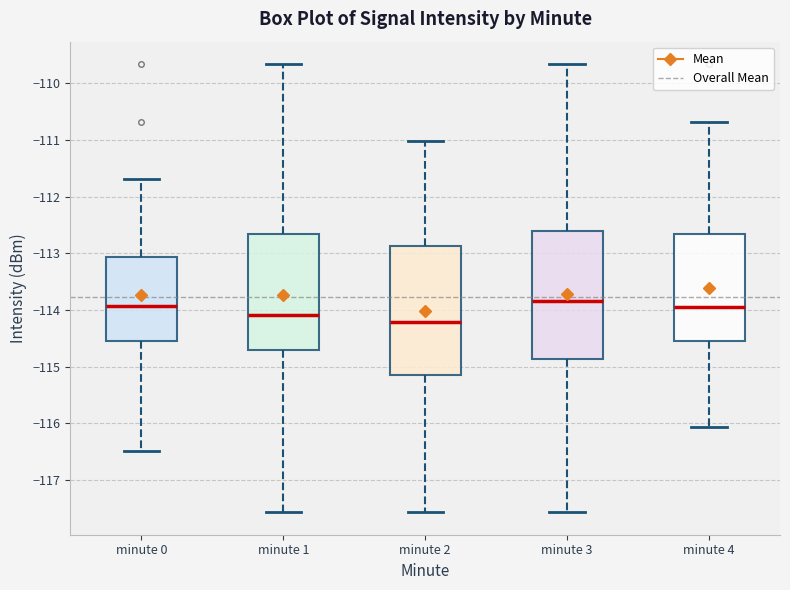

Reading left to right, transcribe this box plot: for each box, give where its median line is, the range the box spans, and where its two whiskers end, as read against the y-axis. The values are not printed on the chart, so give them approximately, as read against the axis.

minute 0: median -113.9, box -114.6 to -113.1, whiskers -116.5 to -111.7
minute 1: median -114.1, box -114.7 to -112.7, whiskers -117.6 to -109.7
minute 2: median -114.2, box -115.1 to -112.9, whiskers -117.6 to -111.0
minute 3: median -113.8, box -114.9 to -112.6, whiskers -117.6 to -109.7
minute 4: median -114.0, box -114.6 to -112.7, whiskers -116.1 to -110.7